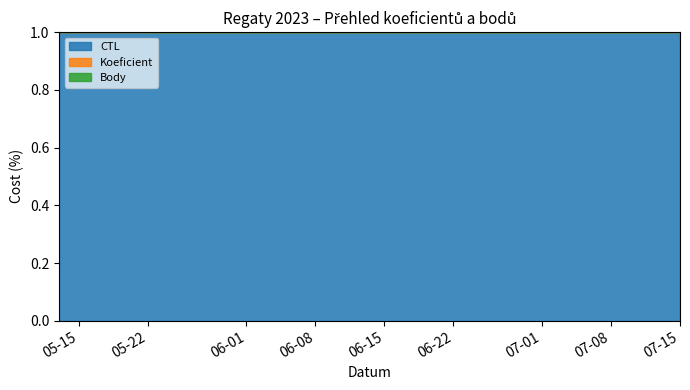

Which category has the highest value across all series?

07-08